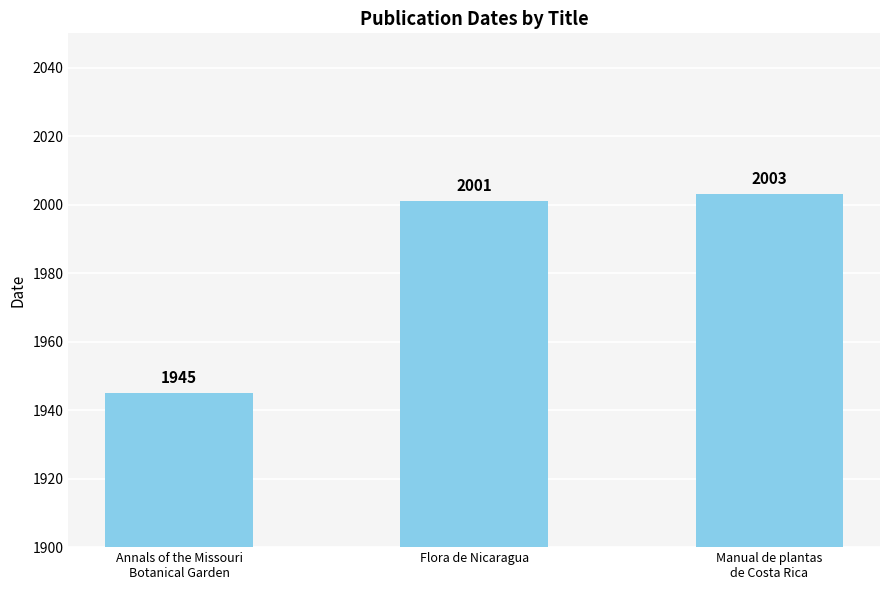

What position from the right is Annals of the Missouri
Botanical Garden?

3